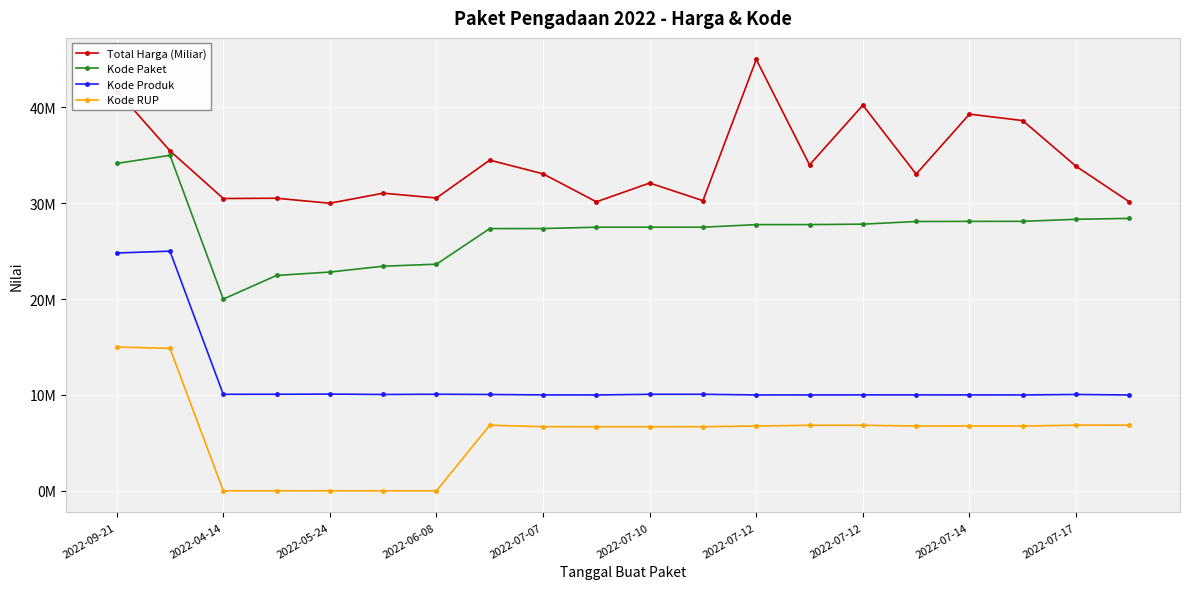

True or false: Kode Paket and Total Harga (Miliar) cross at least once.

False